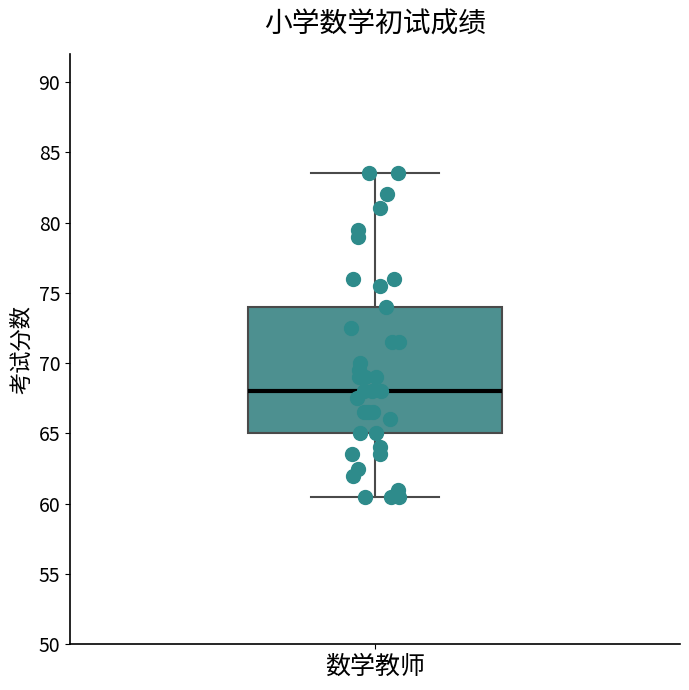

Transcribe this box plot: give where the median line is, the range the box spans, and where the two whiskers end, as read against the y-axis. The values are not printed on the chart, so give them approximately, as read against the axis.

median 68.0, box 65.0 to 74.0, whiskers 60.5 to 83.5